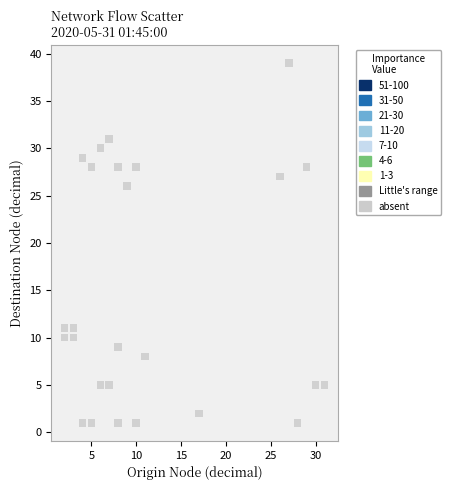

What Y value in the scatter plot is closest to 20?

26